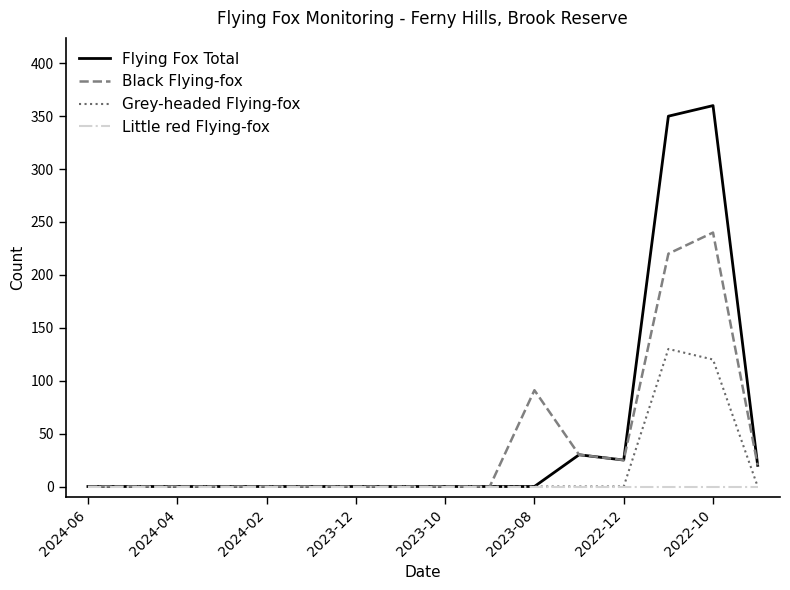

List the series in order of their overall mean, highest first.

Flying Fox Total, Black Flying-fox, Grey-headed Flying-fox, Little red Flying-fox